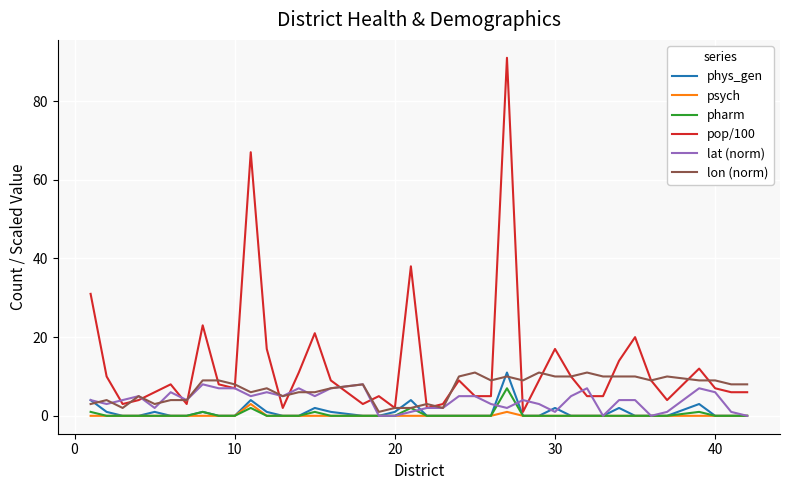

In phys_gen, how many points are higher than both neighbors (excluding endpoints)?

9